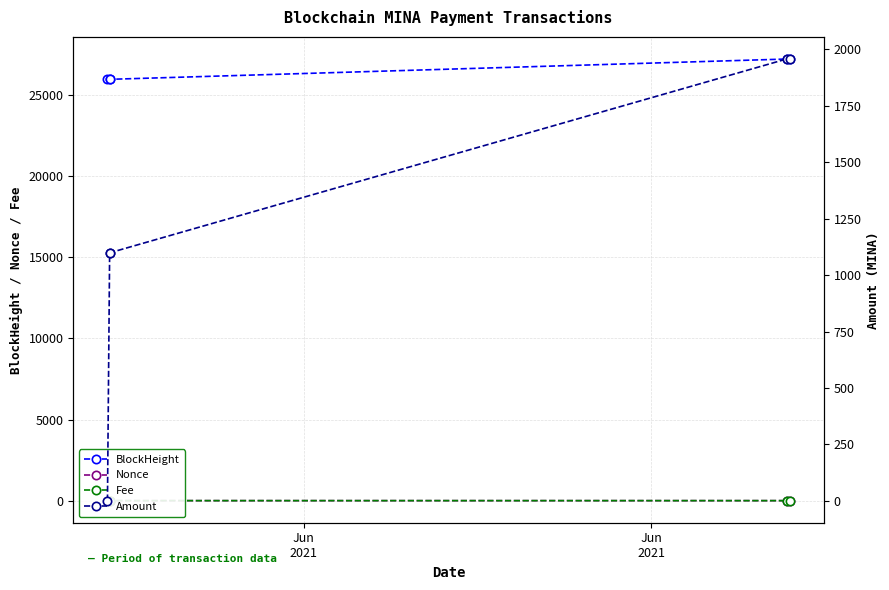

In Fee, how many points are higher than both neighbors (excluding endpoints)?

1